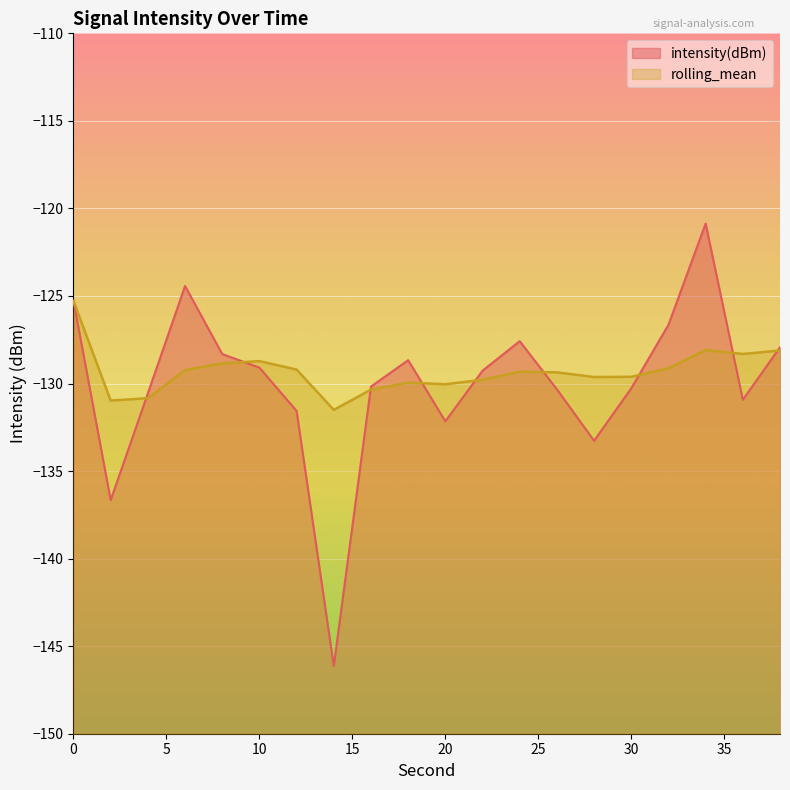

What is the difference between the intensity(dBm) values at 4 and 26?

0.2